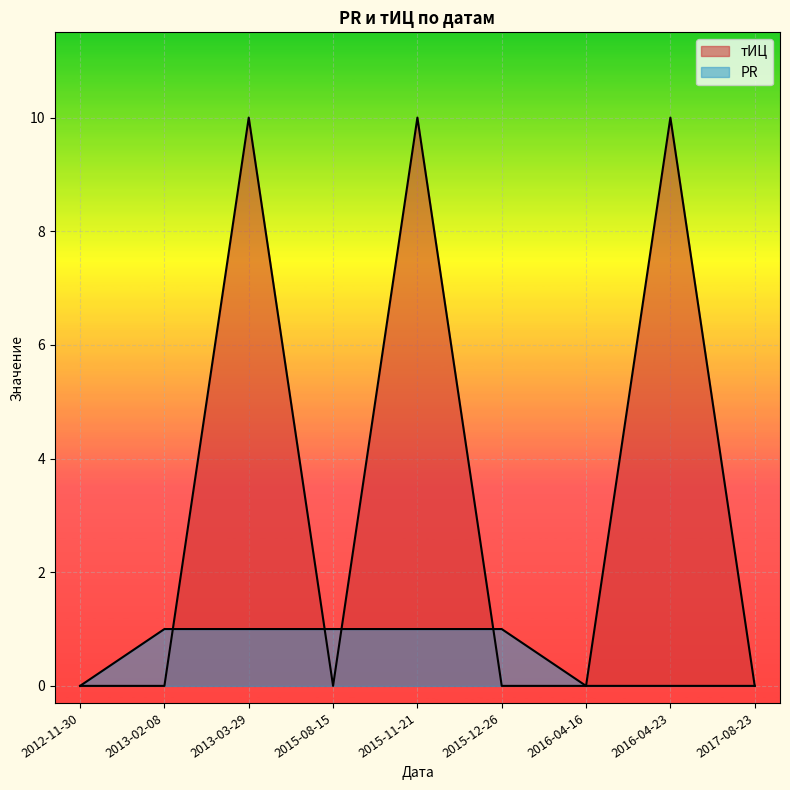

Which series has the largest total across all categories?

тИЦ